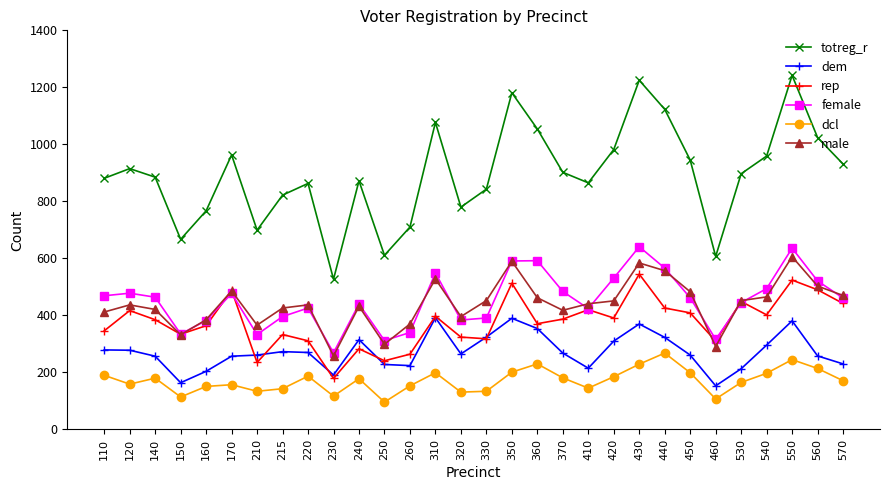

Which series has the largest total across all categories?

totreg_r